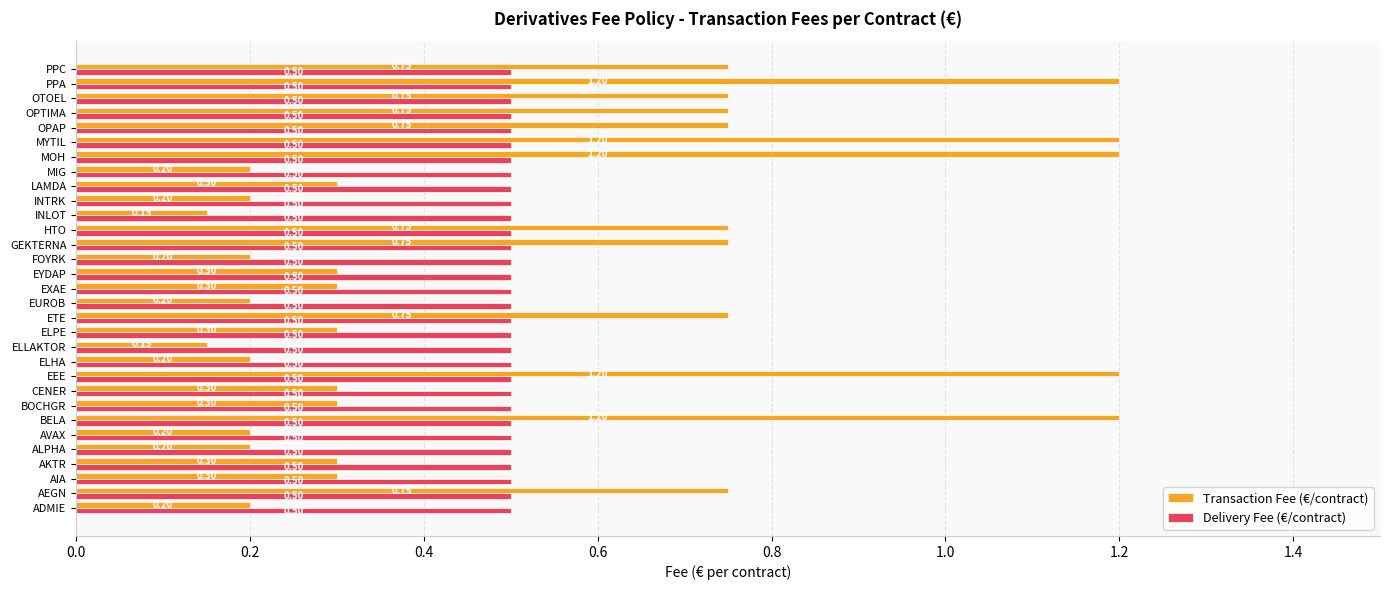

Count the number of categories in the chart.

31